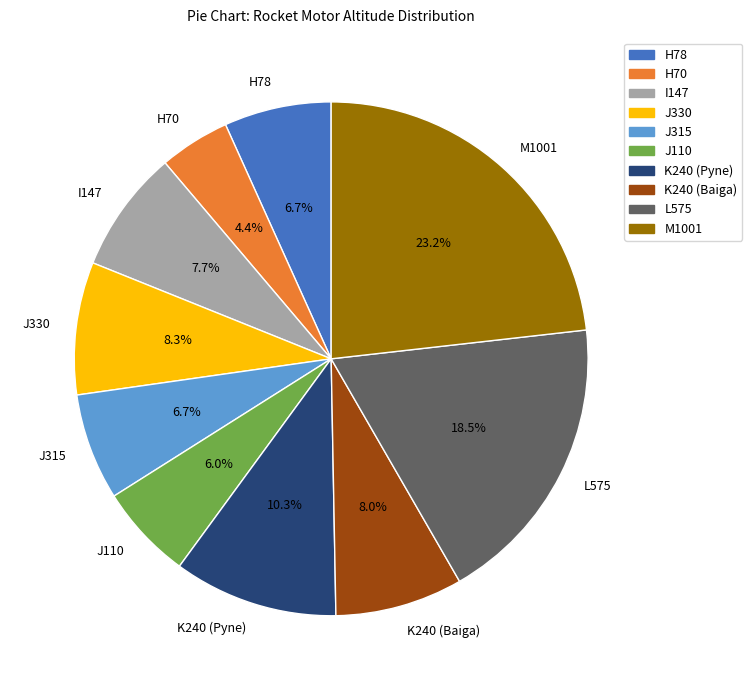

Does I147 account for over 50% of the chart?

No